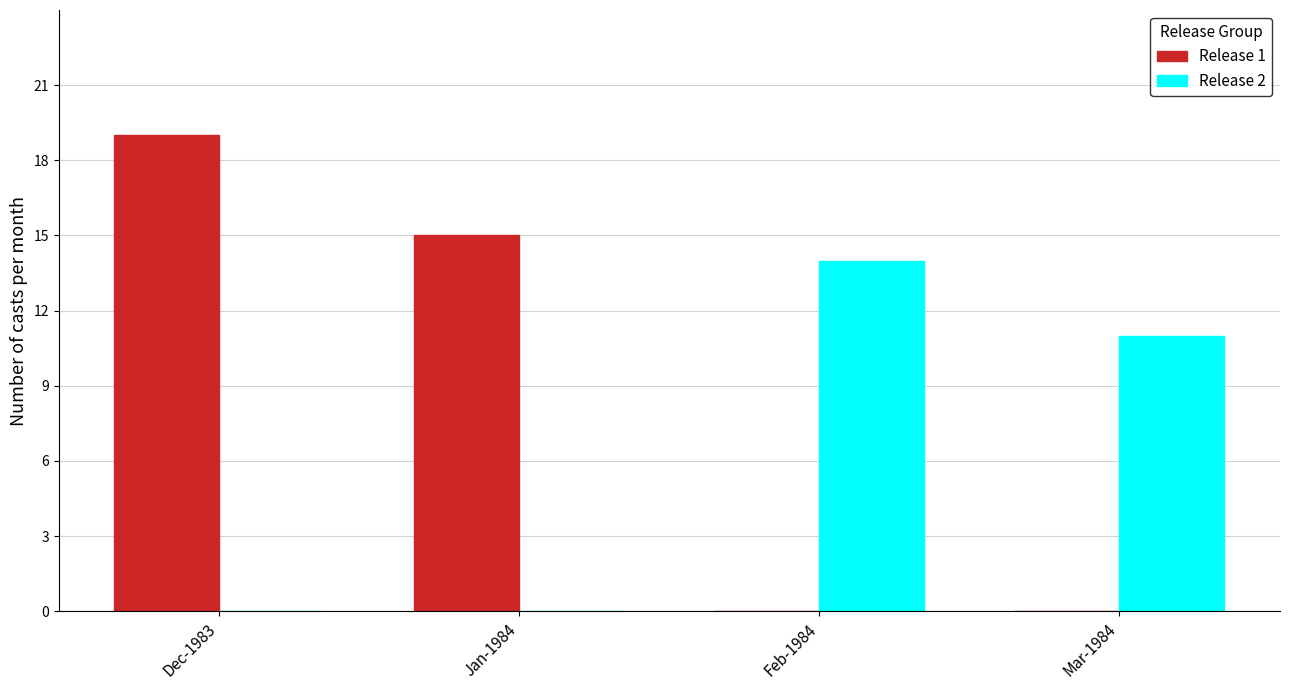

Reading left to right, extract all data points from this chart.

Release 1: 19	15	0	0
Release 2: 0	0	14	11